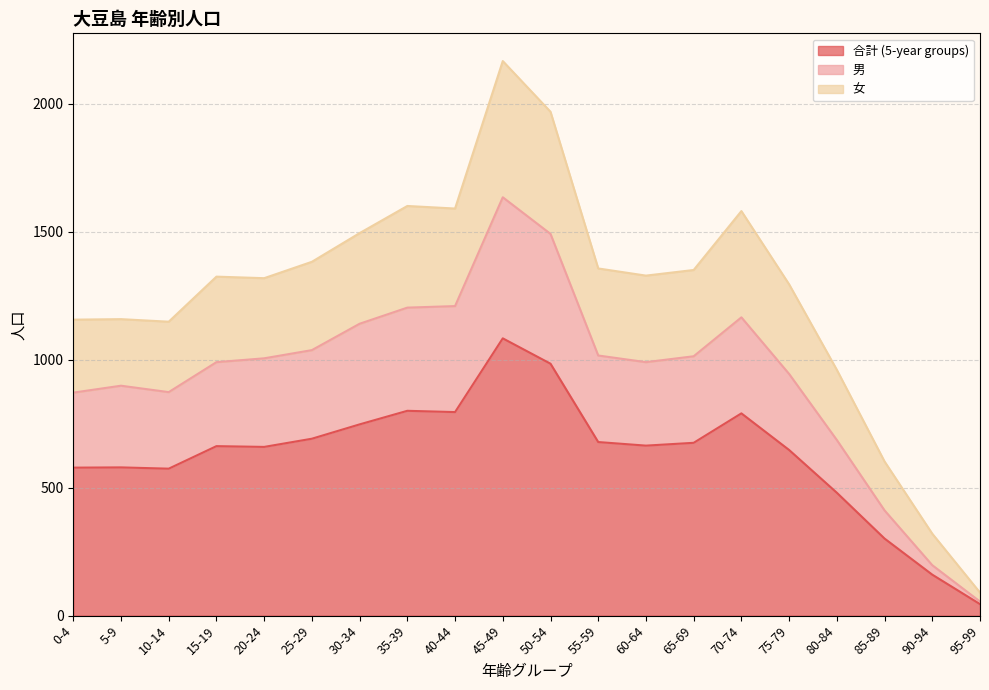

How many interior local valleys does the 男 series have?

2